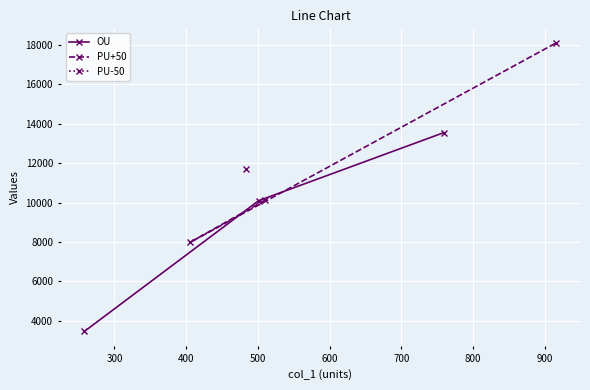

What is the lowest value of the OU series?

3454.6